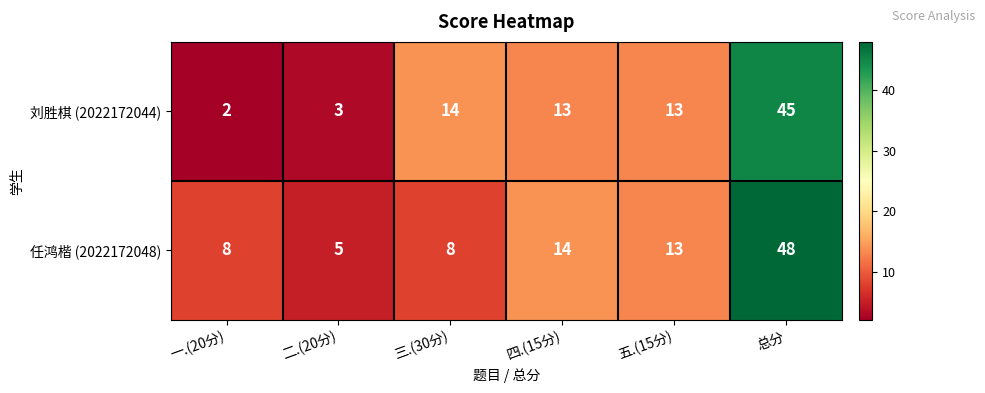

Which label corresponds to the largest value in the chart?

总分